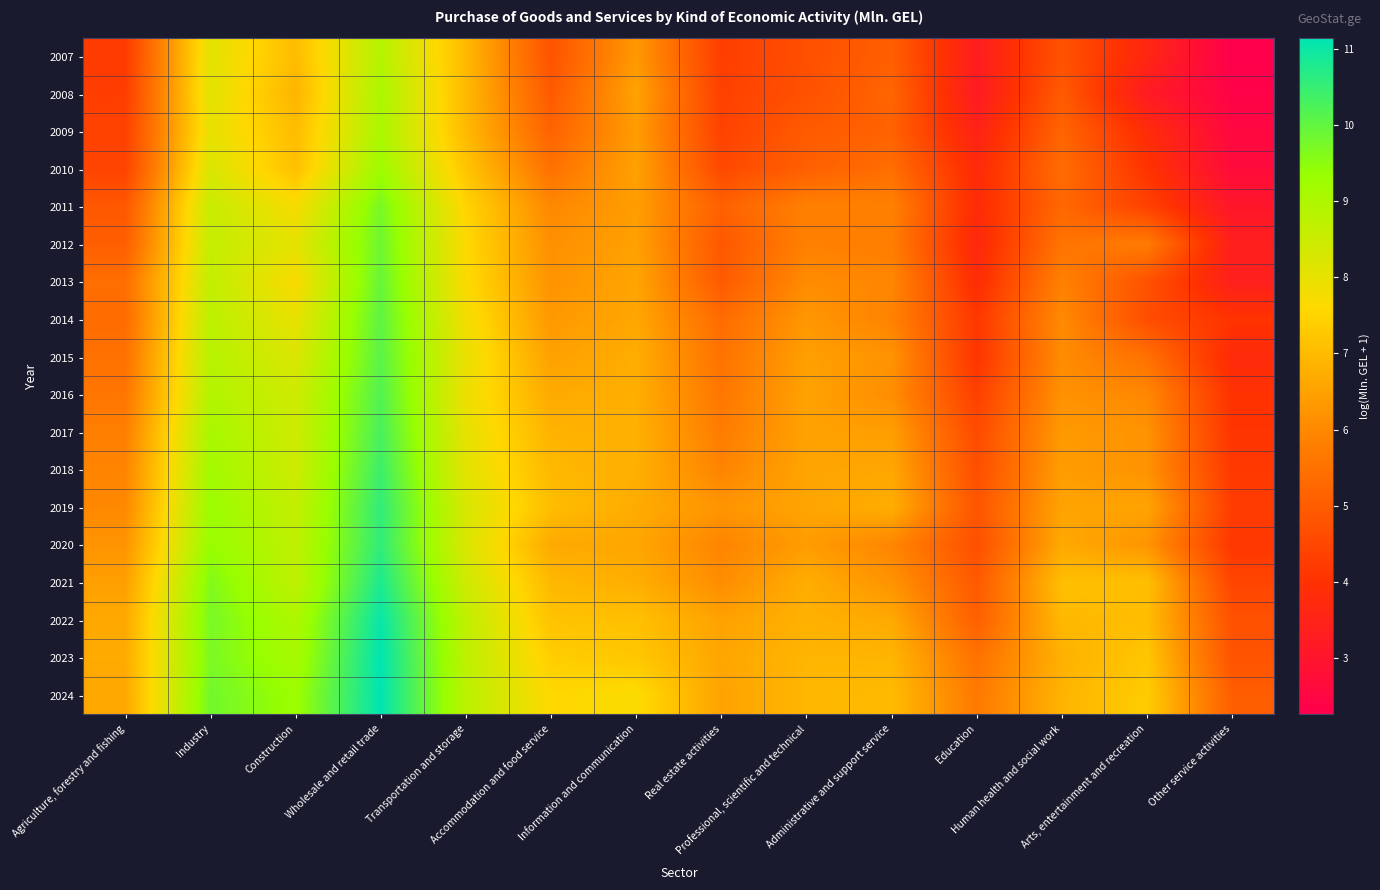

Reading left to right, what are all the values shown in this chart?

2007: Agriculture, forestry and fishing=4.2	Industry=8.1	Construction=7.0	Wholesale and retail trade=8.9	Transportation and storage=7.0	Accommodation and food service=4.8	Information and communication=6.3	Real estate activities=4.3	Professional, scientific and technical=4.7	Administrative and support service=5.1	Education=3.3	Human health and social work=4.8	Arts, entertainment and recreation=3.6	Other service activities=2.3
2008: Agriculture, forestry and fishing=4.3	Industry=8.1	Construction=6.9	Wholesale and retail trade=9.0	Transportation and storage=7.0	Accommodation and food service=4.9	Information and communication=6.5	Real estate activities=4.4	Professional, scientific and technical=4.7	Administrative and support service=5.2	Education=3.2	Human health and social work=5.0	Arts, entertainment and recreation=3.2	Other service activities=2.4
2009: Agriculture, forestry and fishing=4.4	Industry=8.0	Construction=7.0	Wholesale and retail trade=9.0	Transportation and storage=7.0	Accommodation and food service=5.2	Information and communication=6.4	Real estate activities=4.4	Professional, scientific and technical=5.0	Administrative and support service=5.1	Education=3.5	Human health and social work=5.2	Arts, entertainment and recreation=3.8	Other service activities=2.5
2010: Agriculture, forestry and fishing=4.4	Industry=8.2	Construction=7.1	Wholesale and retail trade=9.3	Transportation and storage=7.2	Accommodation and food service=5.5	Information and communication=6.5	Real estate activities=4.5	Professional, scientific and technical=5.1	Administrative and support service=5.4	Education=3.8	Human health and social work=5.4	Arts, entertainment and recreation=4.1	Other service activities=2.7
2011: Agriculture, forestry and fishing=4.9	Industry=8.5	Construction=7.7	Wholesale and retail trade=9.7	Transportation and storage=7.5	Accommodation and food service=6.0	Information and communication=6.4	Real estate activities=5.1	Professional, scientific and technical=5.8	Administrative and support service=5.9	Education=3.8	Human health and social work=5.3	Arts, entertainment and recreation=4.4	Other service activities=3.1
2012: Agriculture, forestry and fishing=5.1	Industry=8.6	Construction=8.0	Wholesale and retail trade=9.9	Transportation and storage=7.6	Accommodation and food service=6.1	Information and communication=6.5	Real estate activities=4.9	Professional, scientific and technical=5.8	Administrative and support service=5.8	Education=3.7	Human health and social work=5.6	Arts, entertainment and recreation=5.7	Other service activities=3.4
2013: Agriculture, forestry and fishing=5.4	Industry=8.6	Construction=7.7	Wholesale and retail trade=9.9	Transportation and storage=7.6	Accommodation and food service=6.2	Information and communication=6.6	Real estate activities=5.0	Professional, scientific and technical=6.1	Administrative and support service=6.0	Education=3.8	Human health and social work=5.9	Arts, entertainment and recreation=4.8	Other service activities=3.4
2014: Agriculture, forestry and fishing=5.4	Industry=8.7	Construction=8.0	Wholesale and retail trade=10.0	Transportation and storage=7.8	Accommodation and food service=6.3	Information and communication=6.6	Real estate activities=5.4	Professional, scientific and technical=6.3	Administrative and support service=5.9	Education=4.1	Human health and social work=6.0	Arts, entertainment and recreation=4.6	Other service activities=4.1
2015: Agriculture, forestry and fishing=5.5	Industry=8.8	Construction=8.2	Wholesale and retail trade=10.1	Transportation and storage=8.0	Accommodation and food service=6.5	Information and communication=6.7	Real estate activities=5.5	Professional, scientific and technical=6.5	Administrative and support service=6.2	Education=4.1	Human health and social work=6.1	Arts, entertainment and recreation=5.5	Other service activities=3.8
2016: Agriculture, forestry and fishing=5.6	Industry=8.9	Construction=8.4	Wholesale and retail trade=10.2	Transportation and storage=7.9	Accommodation and food service=6.7	Information and communication=6.8	Real estate activities=5.6	Professional, scientific and technical=6.5	Administrative and support service=6.1	Education=4.3	Human health and social work=6.2	Arts, entertainment and recreation=6.0	Other service activities=4.0
2017: Agriculture, forestry and fishing=5.8	Industry=9.1	Construction=8.4	Wholesale and retail trade=10.3	Transportation and storage=8.0	Accommodation and food service=6.8	Information and communication=6.8	Real estate activities=5.7	Professional, scientific and technical=6.5	Administrative and support service=6.4	Education=4.6	Human health and social work=6.3	Arts, entertainment and recreation=6.2	Other service activities=4.1
2018: Agriculture, forestry and fishing=5.9	Industry=9.2	Construction=8.4	Wholesale and retail trade=10.4	Transportation and storage=8.1	Accommodation and food service=7.0	Information and communication=6.8	Real estate activities=5.9	Professional, scientific and technical=6.6	Administrative and support service=6.6	Education=4.7	Human health and social work=6.4	Arts, entertainment and recreation=6.2	Other service activities=4.2
2019: Agriculture, forestry and fishing=6.0	Industry=9.3	Construction=8.6	Wholesale and retail trade=10.6	Transportation and storage=8.3	Accommodation and food service=7.0	Information and communication=6.7	Real estate activities=6.2	Professional, scientific and technical=6.6	Administrative and support service=6.7	Education=4.8	Human health and social work=6.5	Arts, entertainment and recreation=6.6	Other service activities=4.3
2020: Agriculture, forestry and fishing=6.2	Industry=9.4	Construction=8.7	Wholesale and retail trade=10.6	Transportation and storage=8.2	Accommodation and food service=6.7	Information and communication=6.6	Real estate activities=5.9	Professional, scientific and technical=6.4	Administrative and support service=5.9	Education=4.7	Human health and social work=6.6	Arts, entertainment and recreation=6.2	Other service activities=4.1
2021: Agriculture, forestry and fishing=6.5	Industry=9.6	Construction=8.7	Wholesale and retail trade=10.8	Transportation and storage=8.4	Accommodation and food service=6.9	Information and communication=6.7	Real estate activities=6.1	Professional, scientific and technical=6.7	Administrative and support service=6.2	Education=4.9	Human health and social work=7.1	Arts, entertainment and recreation=7.1	Other service activities=4.5
2022: Agriculture, forestry and fishing=6.6	Industry=9.7	Construction=9.0	Wholesale and retail trade=11.0	Transportation and storage=8.7	Accommodation and food service=7.2	Information and communication=7.1	Real estate activities=6.5	Professional, scientific and technical=6.8	Administrative and support service=6.7	Education=5.1	Human health and social work=7.0	Arts, entertainment and recreation=7.0	Other service activities=4.7
2023: Agriculture, forestry and fishing=6.7	Industry=9.7	Construction=9.1	Wholesale and retail trade=11.1	Transportation and storage=8.7	Accommodation and food service=7.4	Information and communication=7.2	Real estate activities=6.6	Professional, scientific and technical=6.9	Administrative and support service=6.9	Education=5.5	Human health and social work=6.8	Arts, entertainment and recreation=7.2	Other service activities=4.8
2024: Agriculture, forestry and fishing=6.6	Industry=9.8	Construction=9.3	Wholesale and retail trade=11.1	Transportation and storage=8.8	Accommodation and food service=7.6	Information and communication=7.7	Real estate activities=6.5	Professional, scientific and technical=6.9	Administrative and support service=7.0	Education=5.7	Human health and social work=6.9	Arts, entertainment and recreation=7.4	Other service activities=5.1